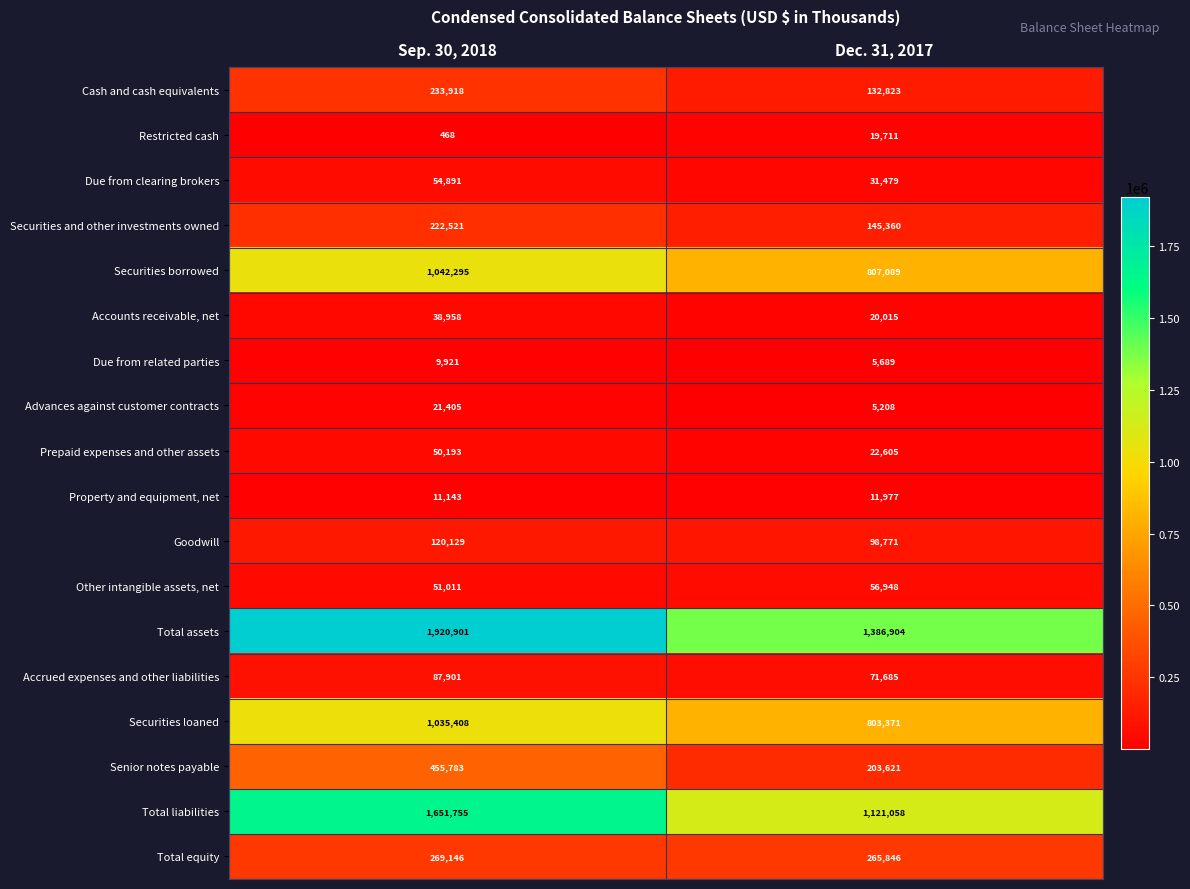

At which category is the sum across all series the highest?

Sep. 30, 2018